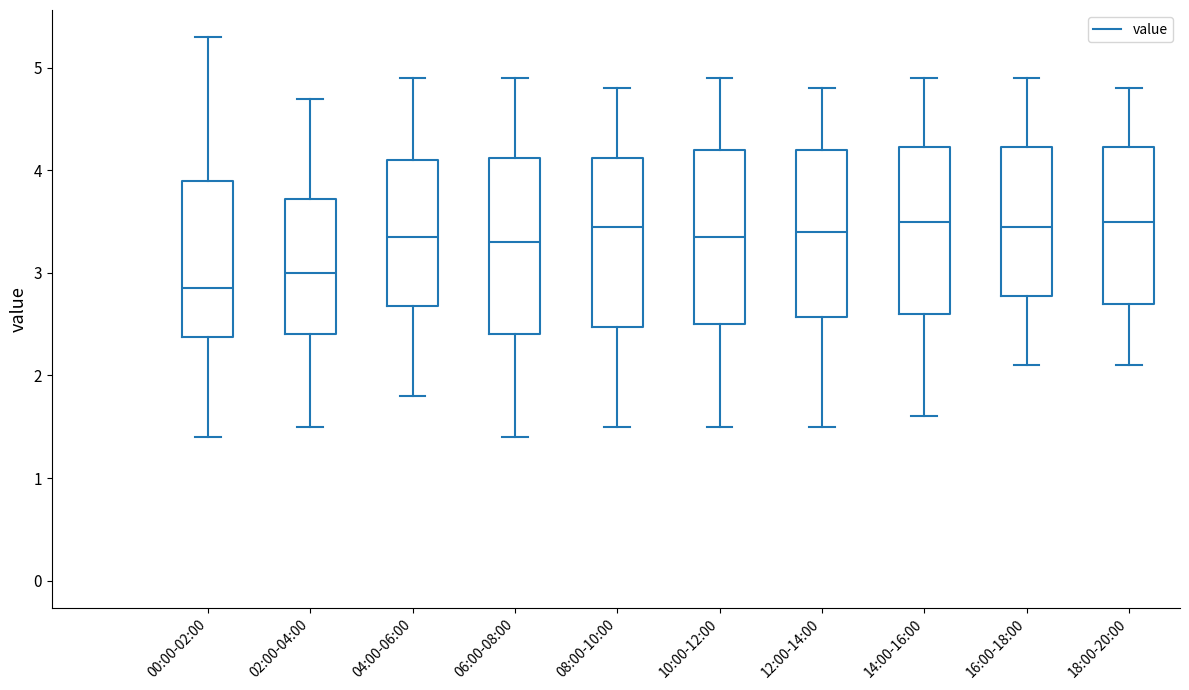

Where does the median line of the box for 14:00-16:00 sit on the y-axis? The values are not printed on the chart, so give them approximately, as read against the axis.

3.5